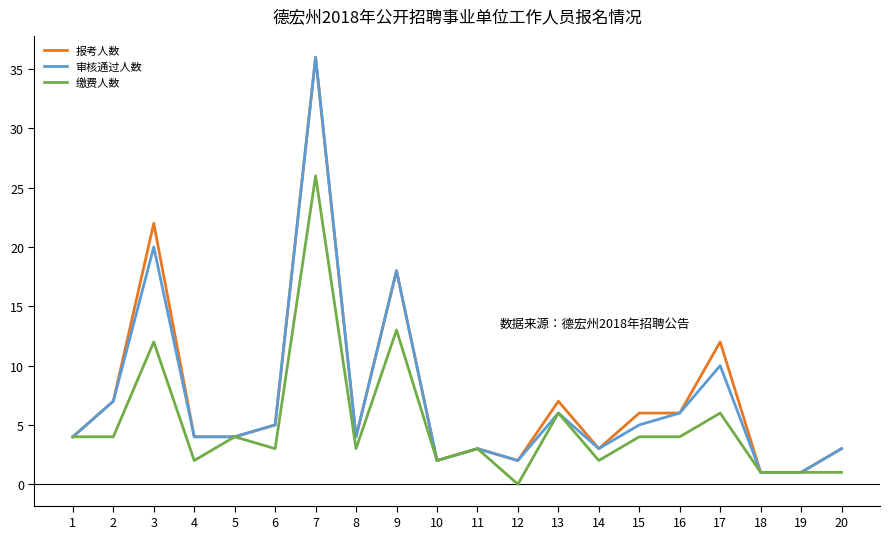

Which series changed the most between 6 and 13?

缴费人数